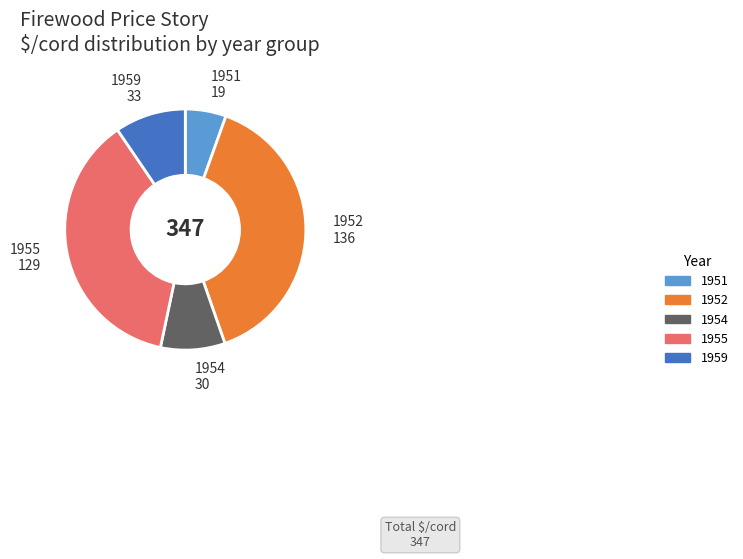

Is there a majority slice in this chart?

No